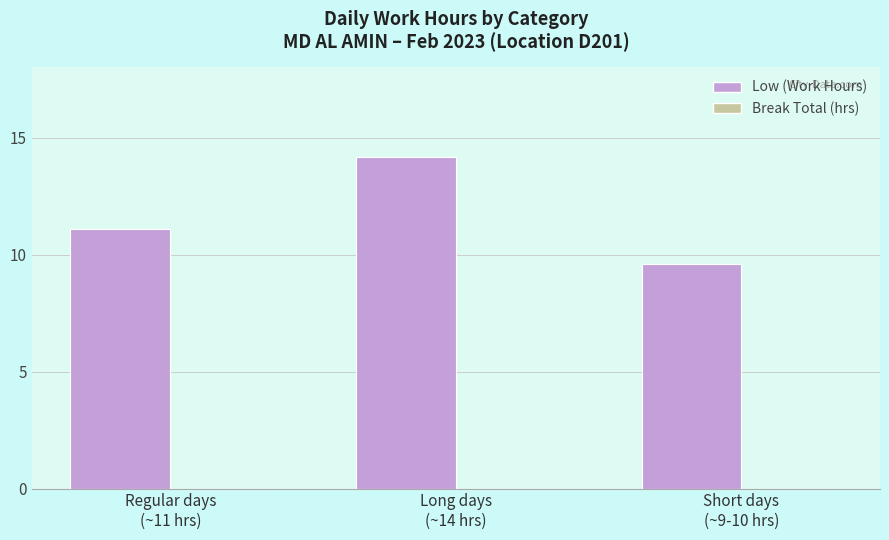

What is the difference between the maximum and minimum values?

4.6